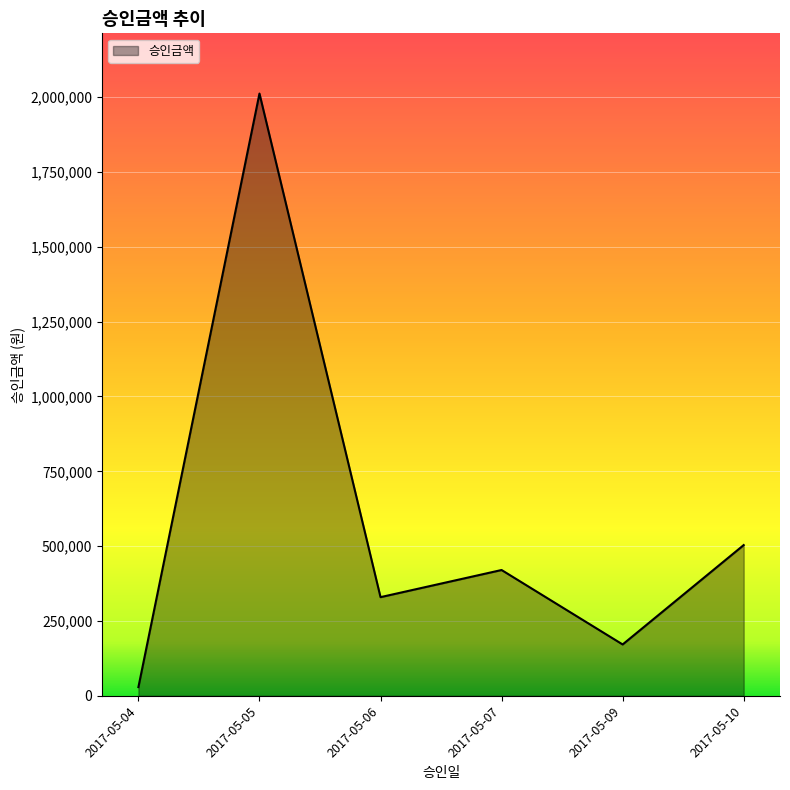

What is the change in value from 2017-05-06 to 2017-05-09?

-158020